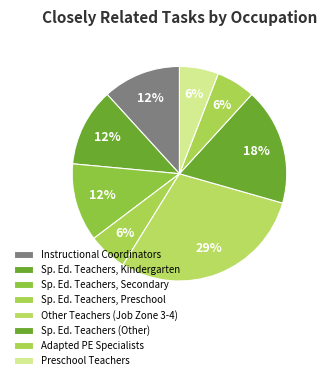

Is it true that Instructional Coordinators is 23% of the pie?

False